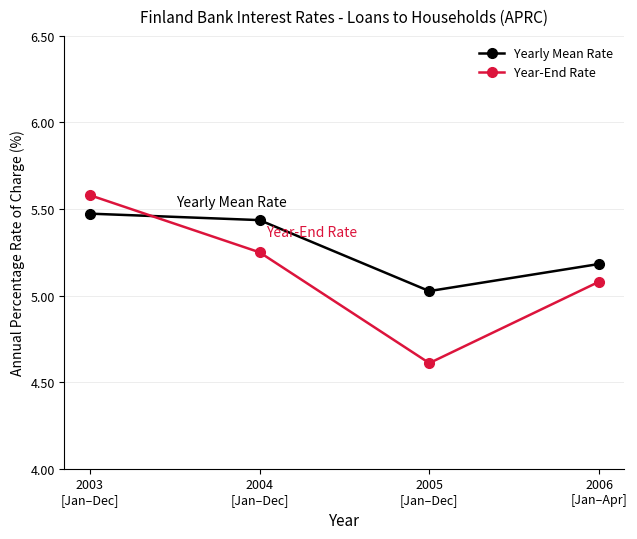

Between which two adjacent categories do Year-End Rate and Yearly Mean Rate first intersect?

2003
[Jan–Dec] and 2004
[Jan–Dec]